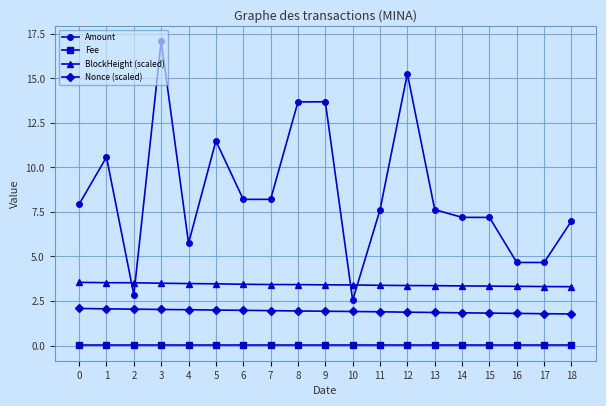

True or false: Nonce (scaled) and Amount intersect in this chart.

False